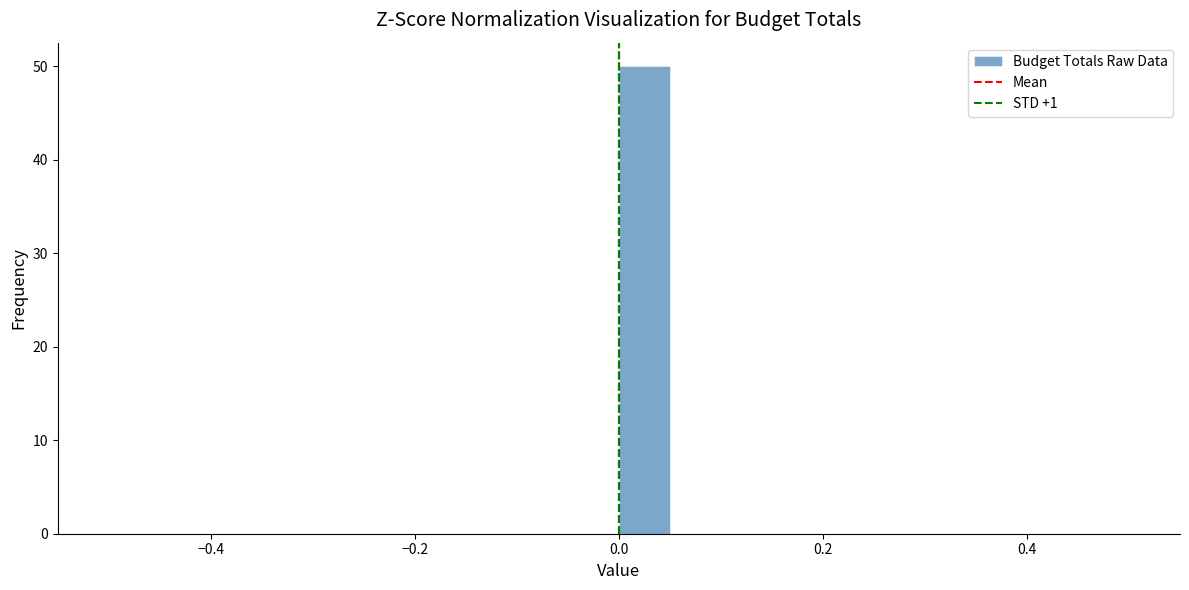

Read against the x-axis, roughly where is the centre of the tallest bar?

0.02